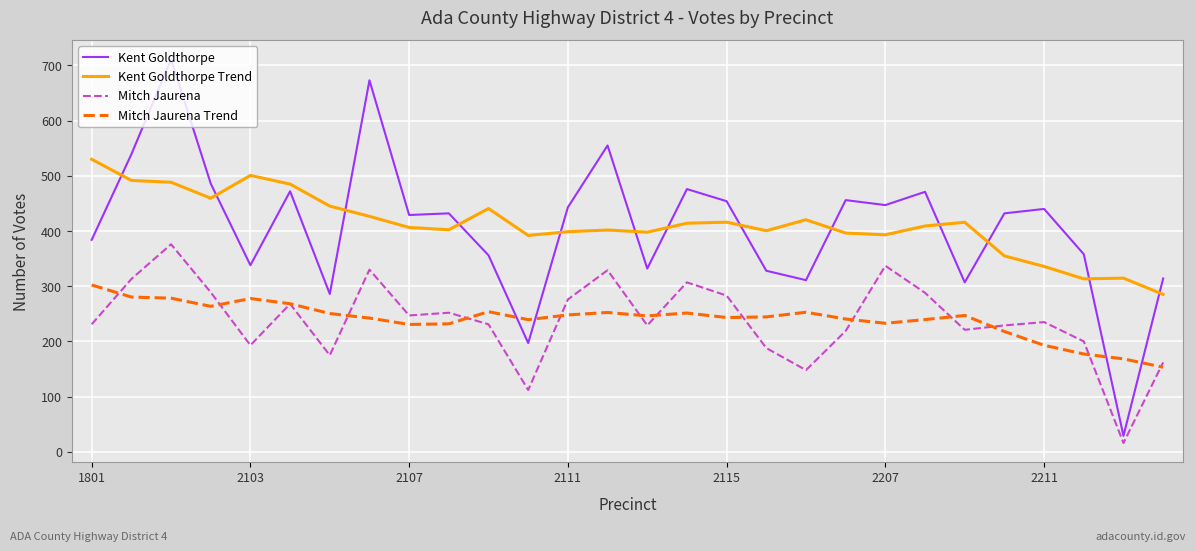

What is the maximum value for Kent Goldthorpe?

711.0